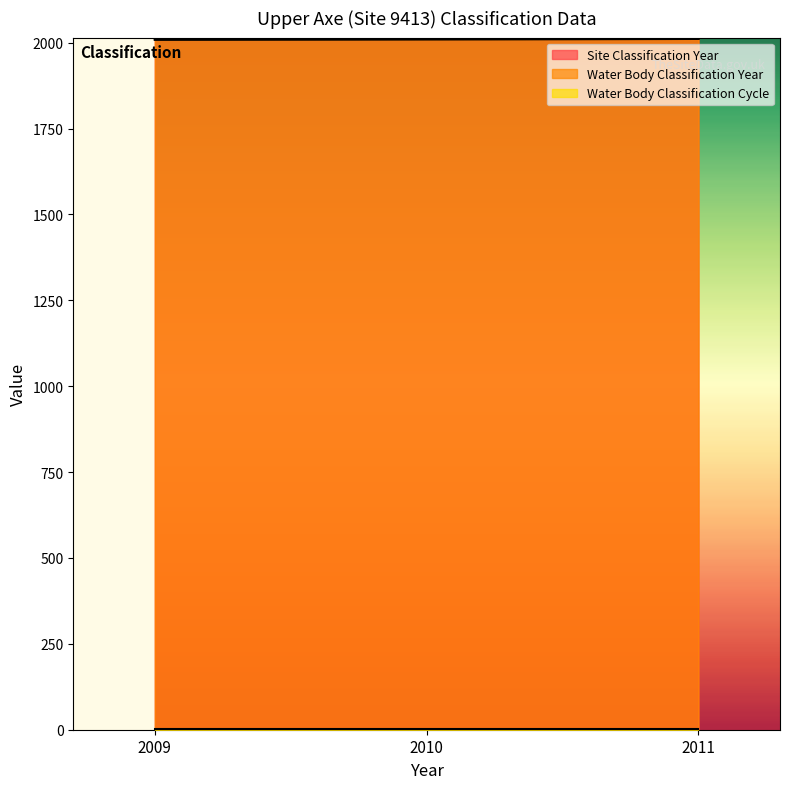

How many data points in Water Body Classification Year are above 2010?

1